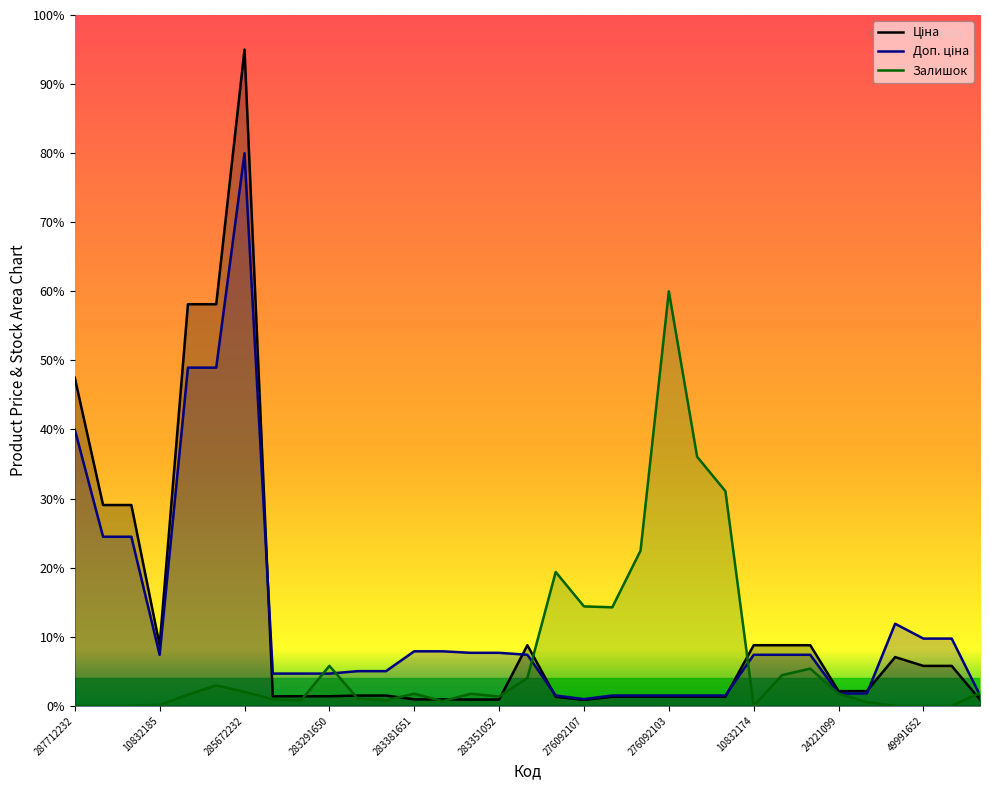

List the series in order of their peak value, highest first.

Ціна, Доп. ціна, Залишок